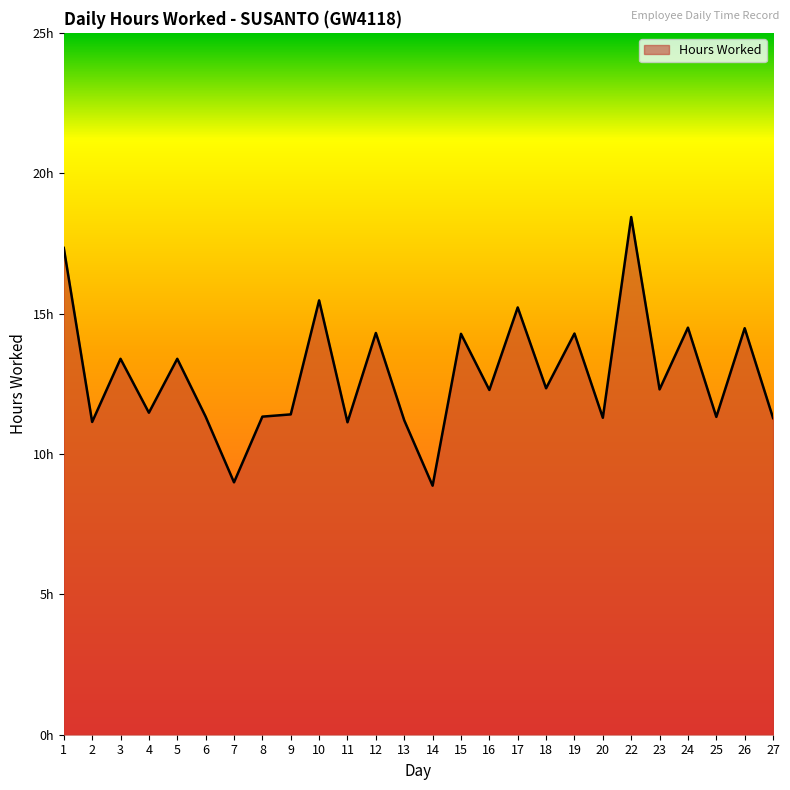

Reading left to right, transcribe all the data shown in this chart.

1=17.3	2=11.1	3=13.4	4=11.5	5=13.4	6=11.3	7=9.0	8=11.3	9=11.4	10=15.5	11=11.1	12=14.3	13=11.2	14=8.9	15=14.3	16=12.3	17=15.2	18=12.3	19=14.3	20=11.3	22=18.4	23=12.3	24=14.5	25=11.3	26=14.5	27=11.3